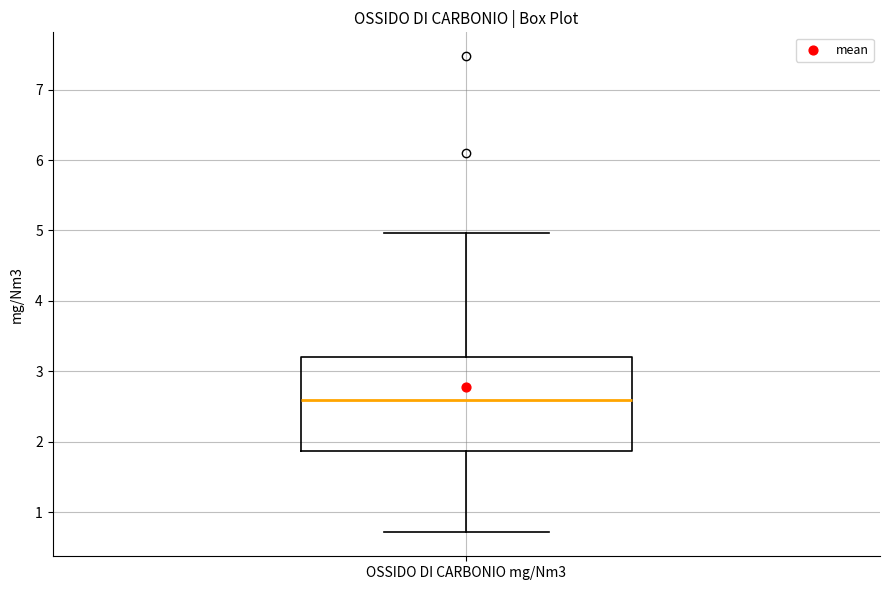

Read this box plot against the y-axis: the position of the median line, the range covered by the box, and the ends of both whiskers. The values are not printed on the chart, so give them approximately, as read against the axis.

median 2.6, box 1.9 to 3.2, whiskers 0.7 to 5.0